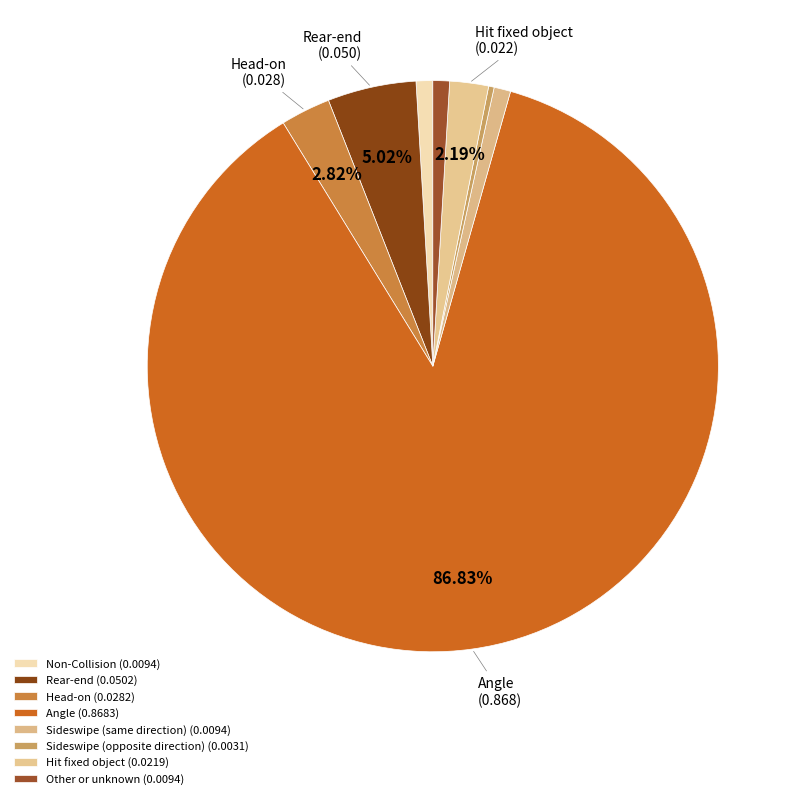

Which slice is the largest?

Angle